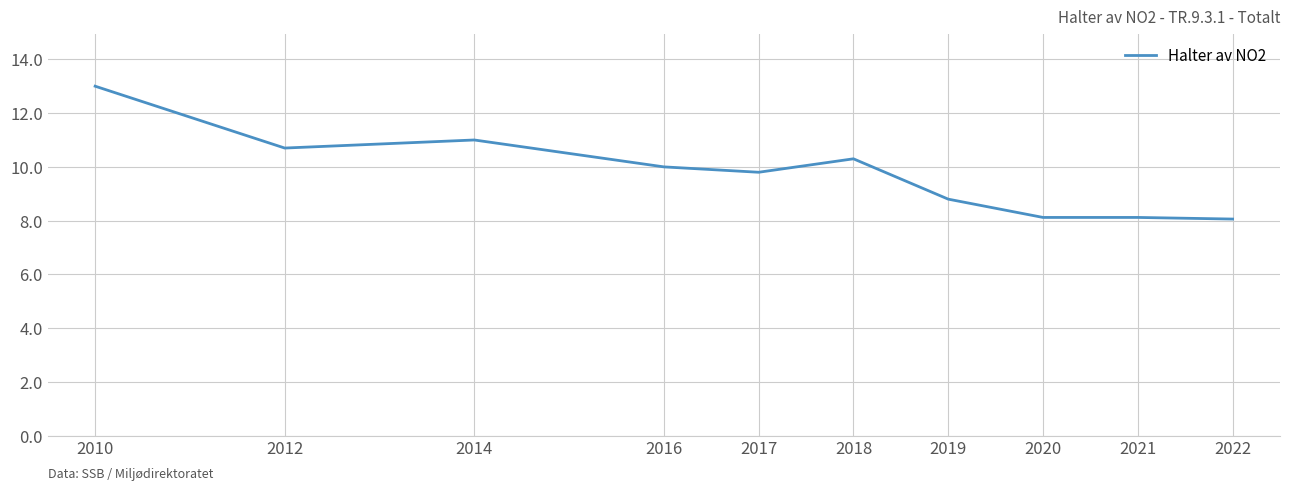

How many lines are shown in the chart?

1